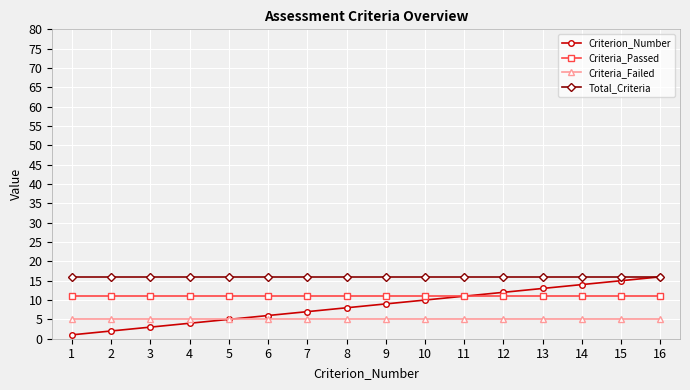

What is the value of the Criteria_Passed point at the 15th from the left?

11